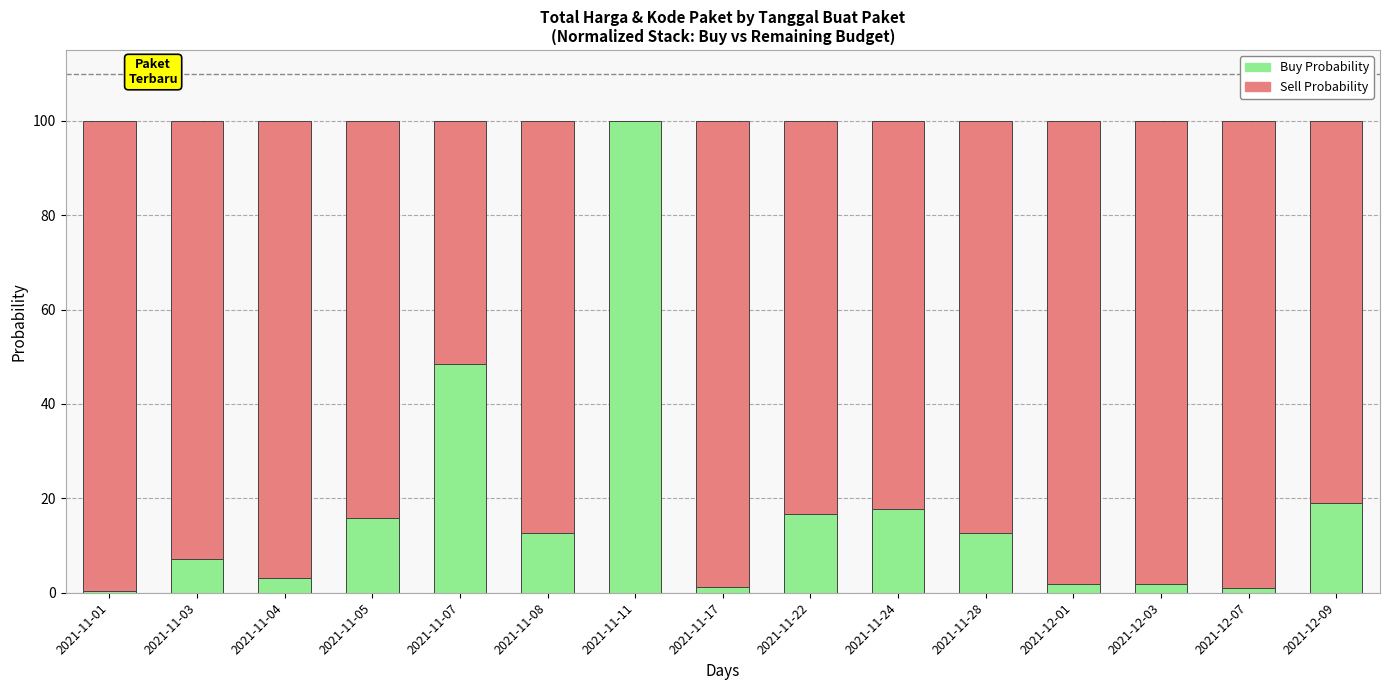

What is the total value across all series at 2021-12-03?

100.0